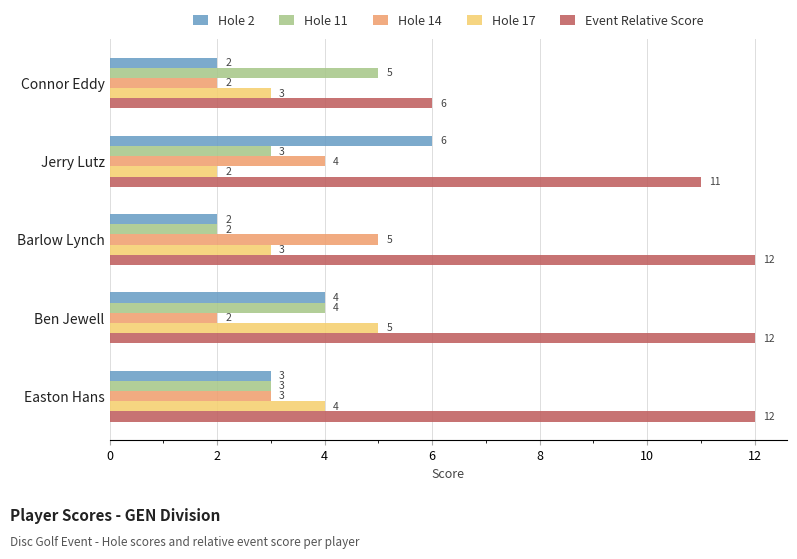

Which series has the widest spread of values?

Event Relative Score